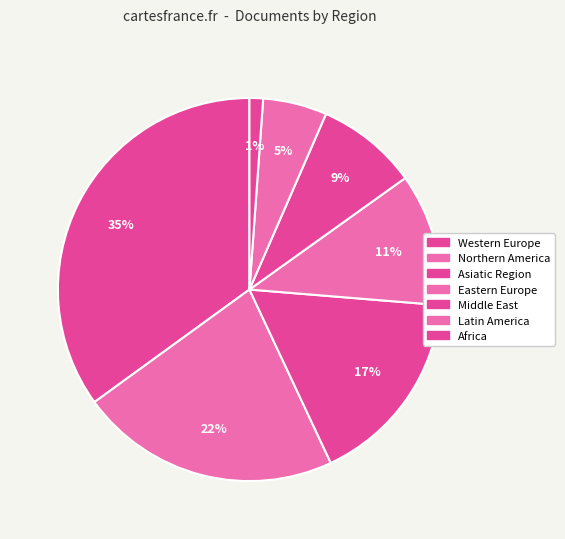

True or false: Asiatic Region accounts for 4% of the total.

False